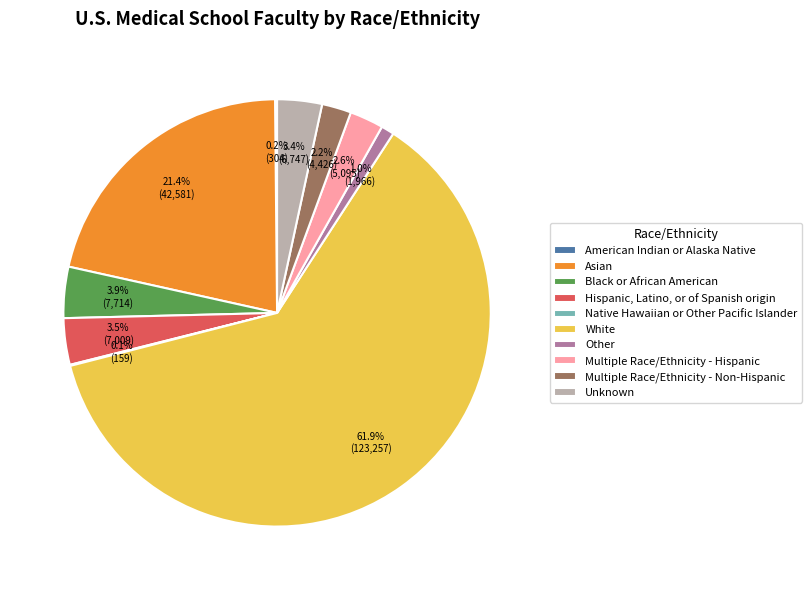

To the nearest percent, what is the difference between the largest and smallest slice percentages?

62%